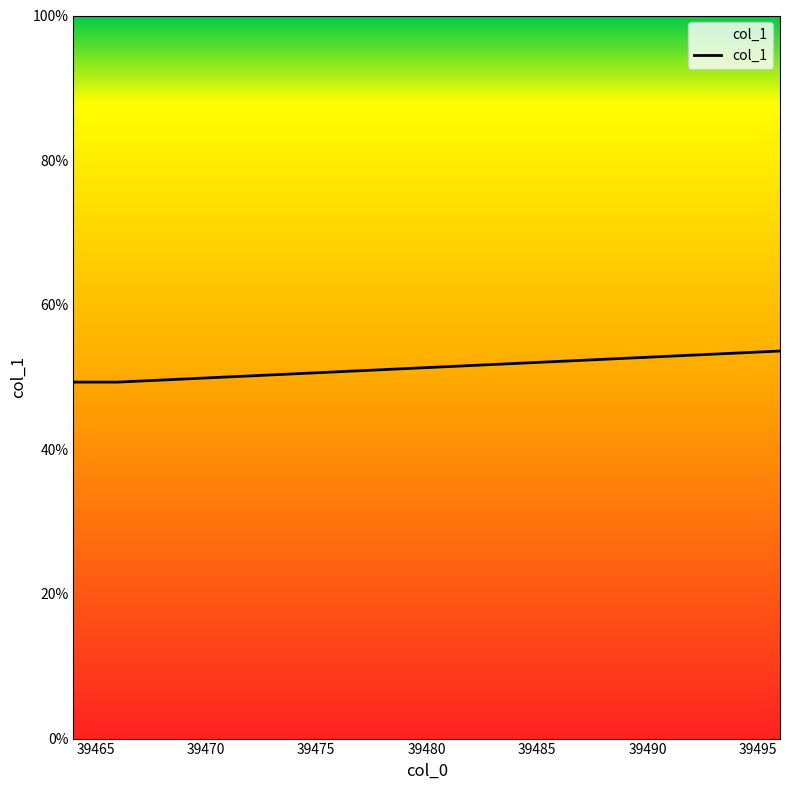

What is the value of the 3rd point from the left?

0.5